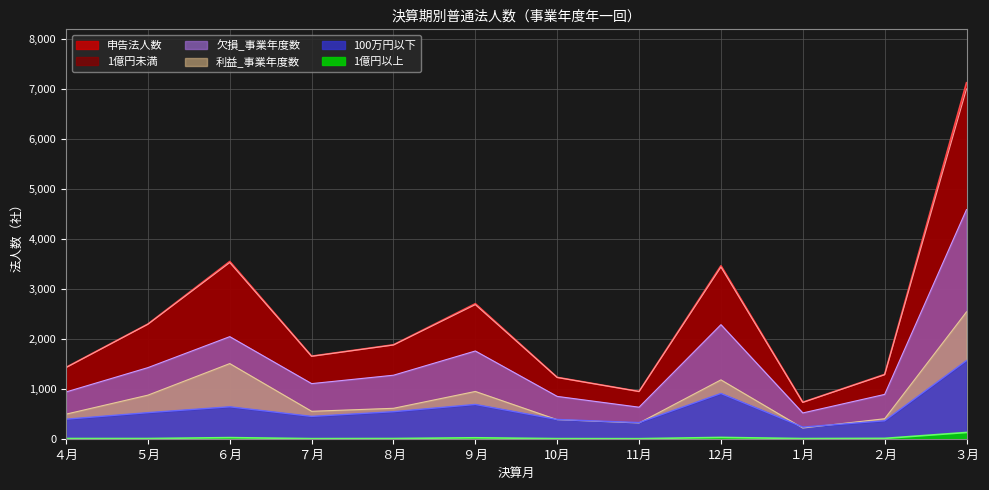

What is the total value across all series at ３月?

22939